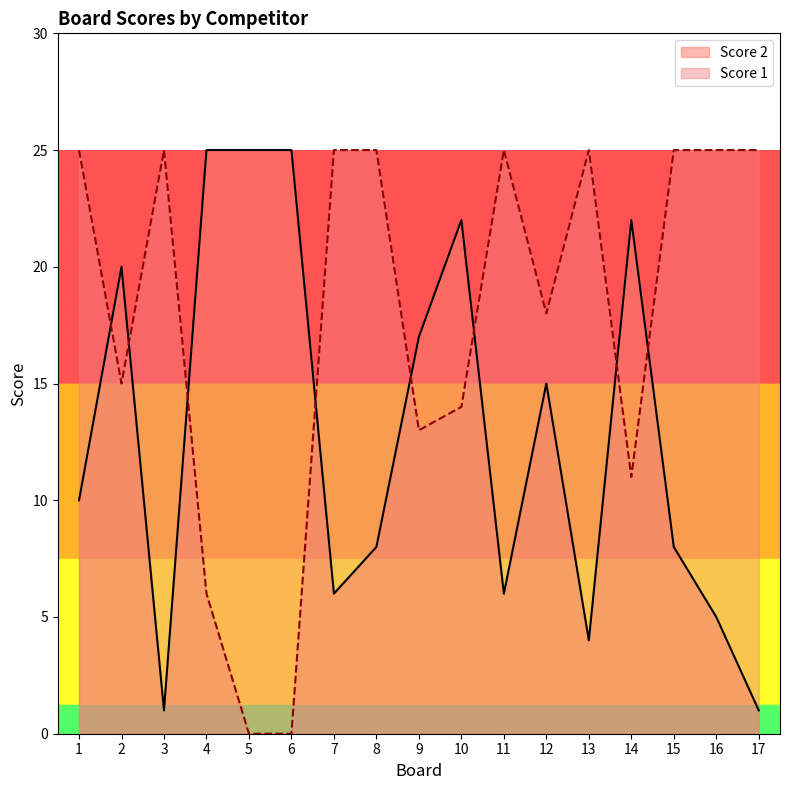

At which category does Score 1 reach its first local valley?

2